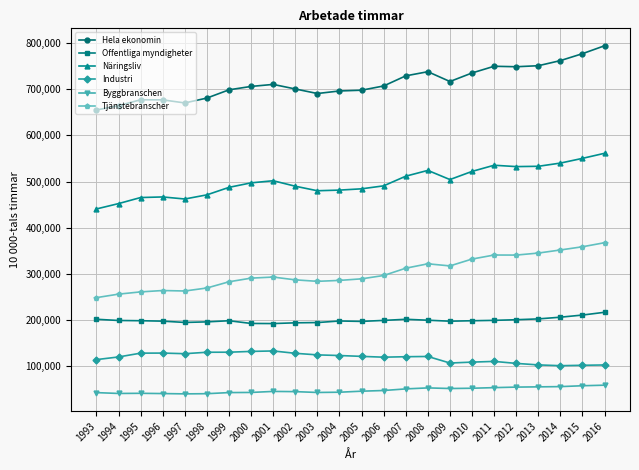

True or false: Hela ekonomin and Industri intersect in this chart.

False